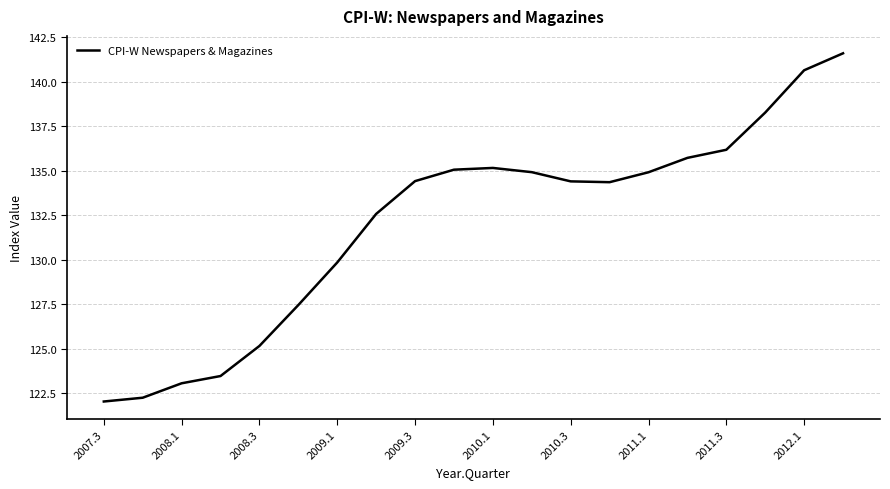

What is the difference between the maximum and minimum values?

19.6